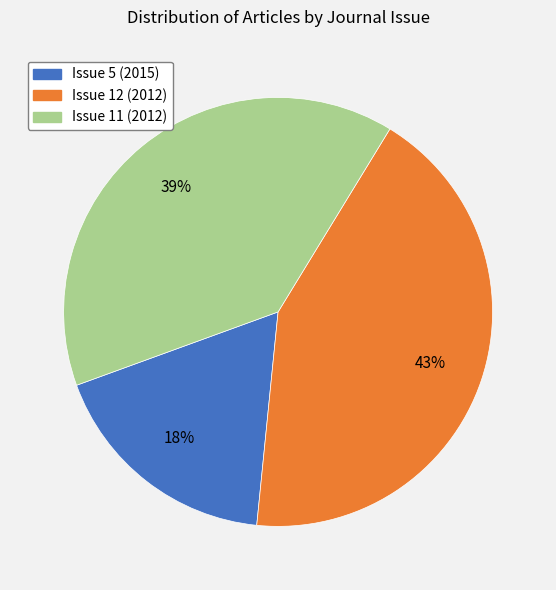

Is it true that Issue 11 (2012) is 39% of the pie?

True